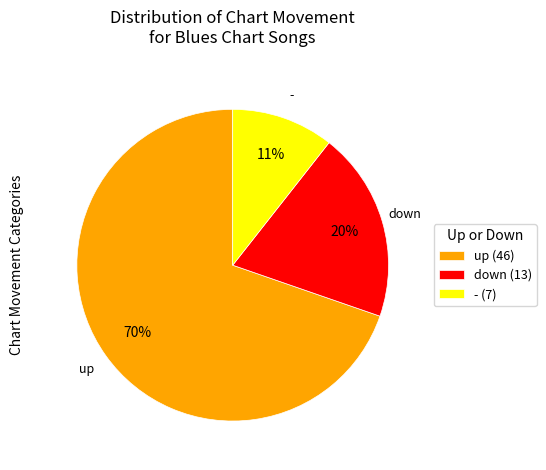

Combined, do up (46) and - (7) account for over 50%?

Yes